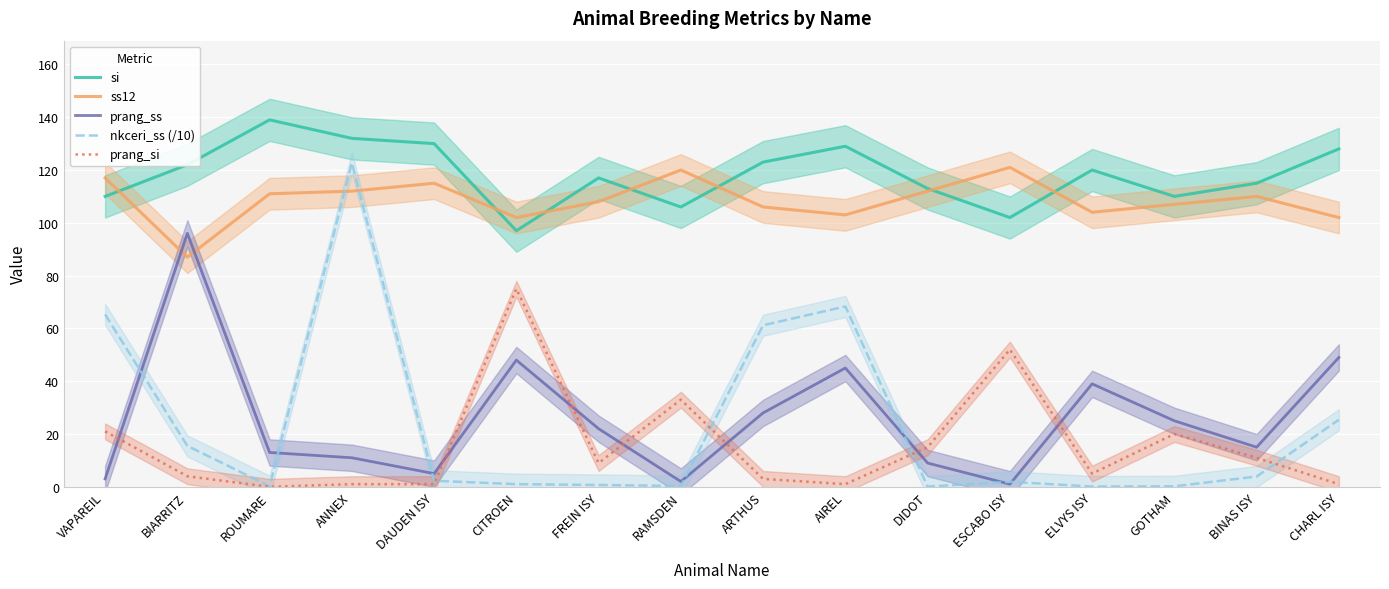

True or false: prang_ss has a value of 1.0 at ESCABO ISY.

True